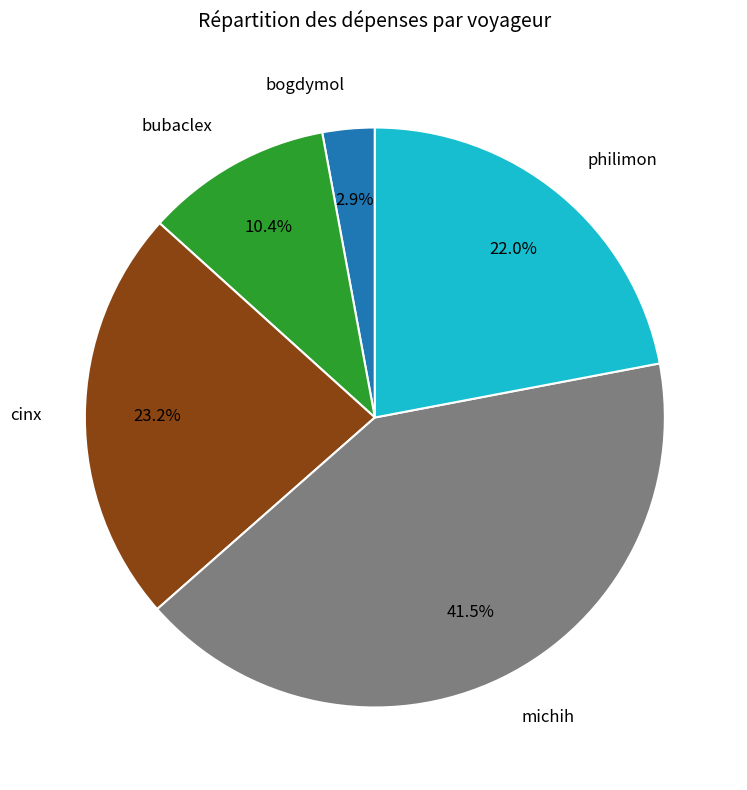

Is there any slice that represents more than half of the pie?

No